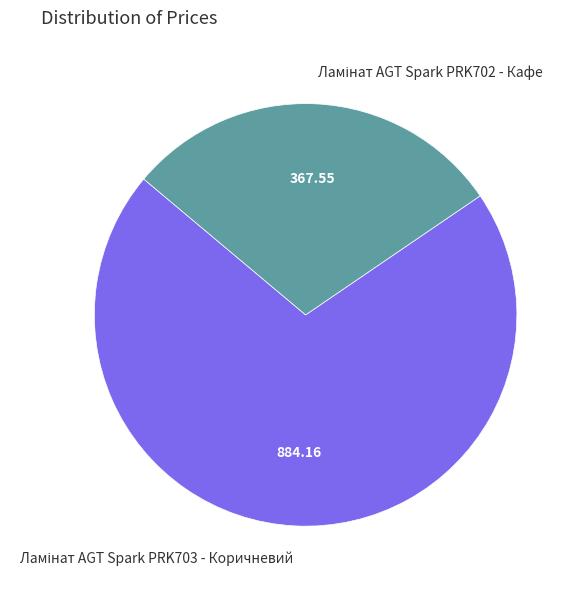

Is there a majority slice in this chart?

Yes